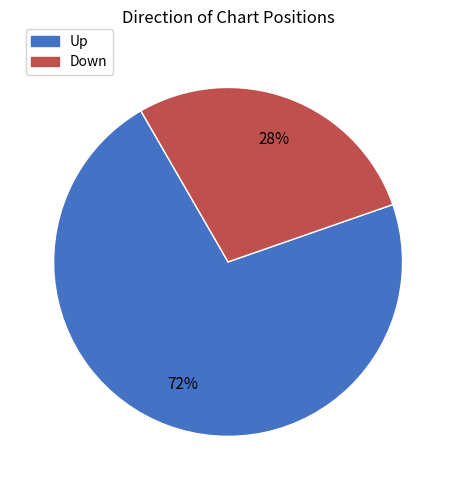

To the nearest percent, what is the average slice percentage?

50%